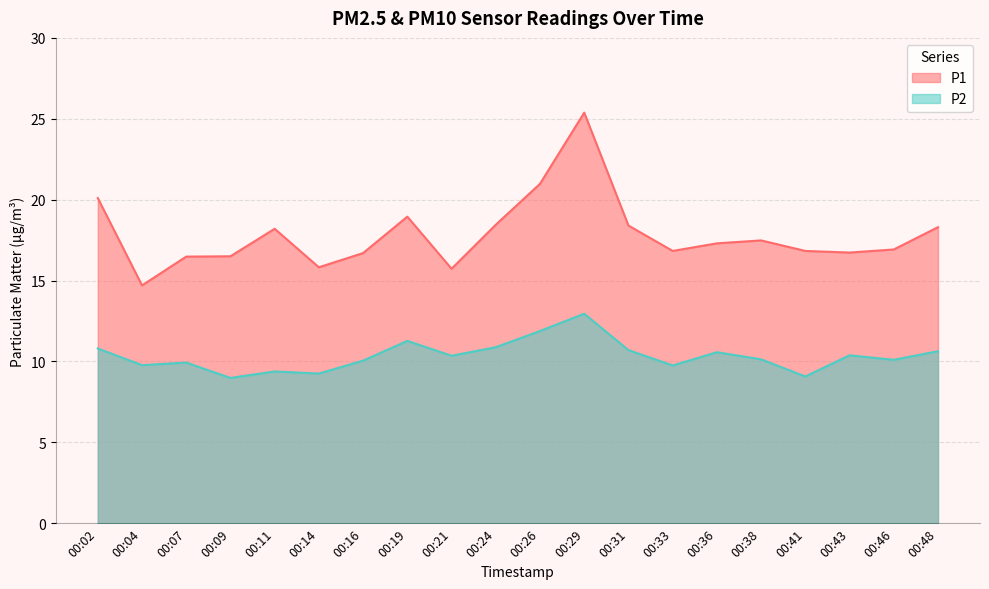

True or false: P2 and P1 cross at least once.

False